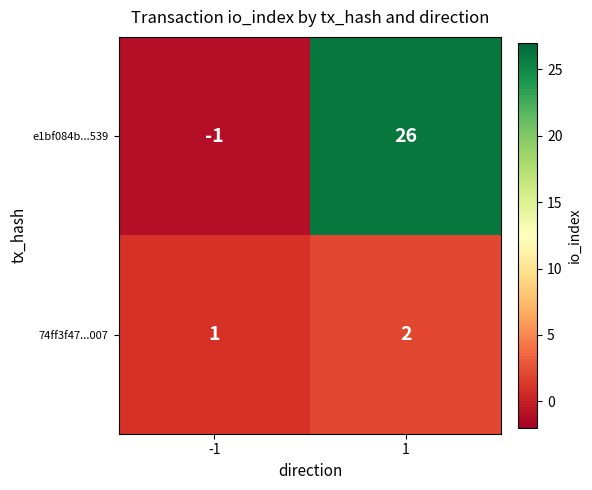

Is it true that e1bf084b...539 equals 26 at 1?

True